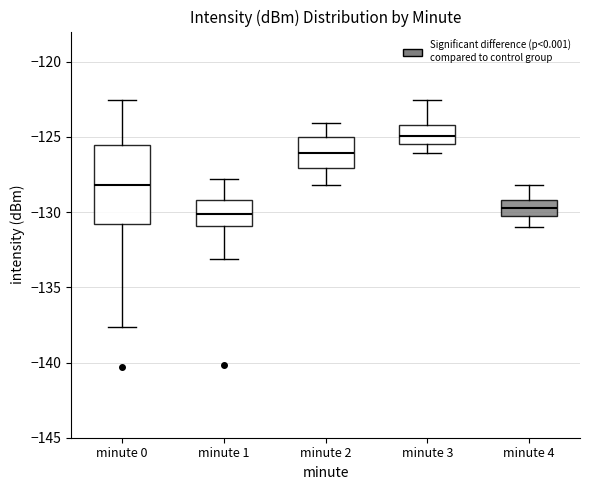

Which box is the tallest, from its lower edge to its upper edge?

minute 0